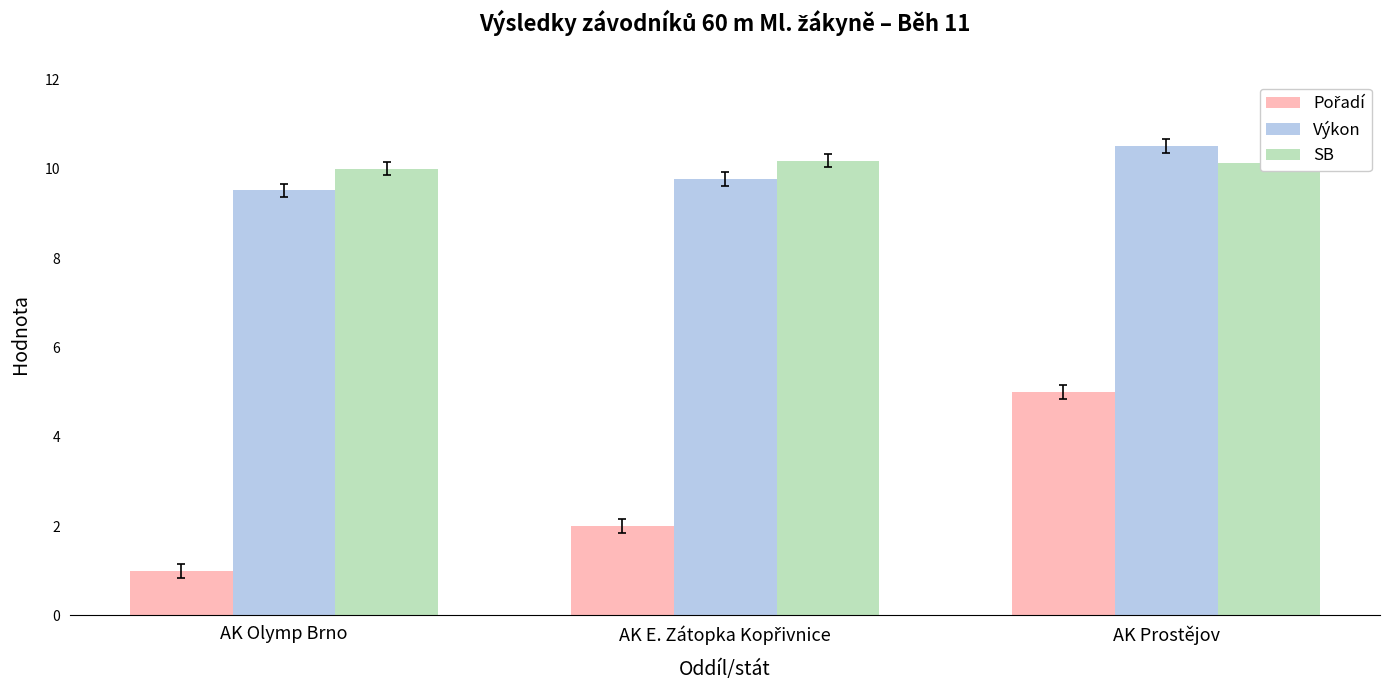

What is the approximate value of SB at AK Prostějov?

10.1